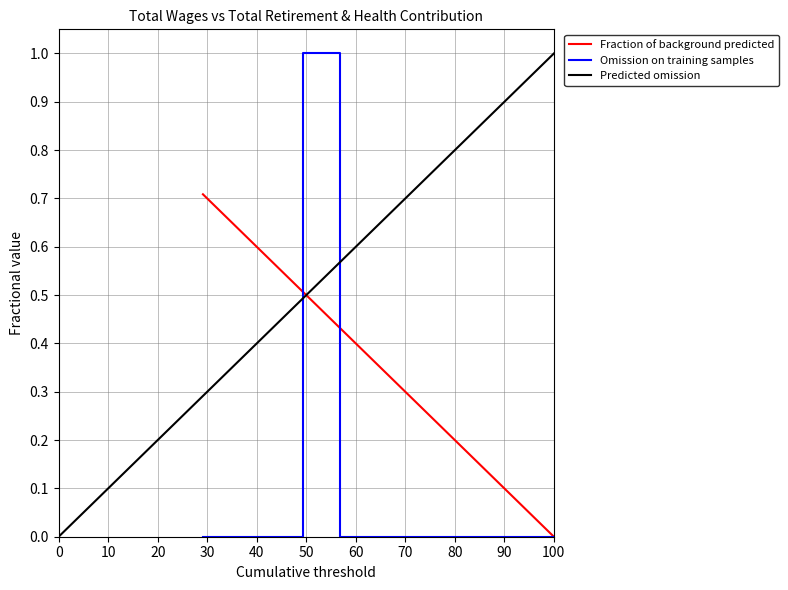

What is the highest value of the Omission on training samples series?

1.0